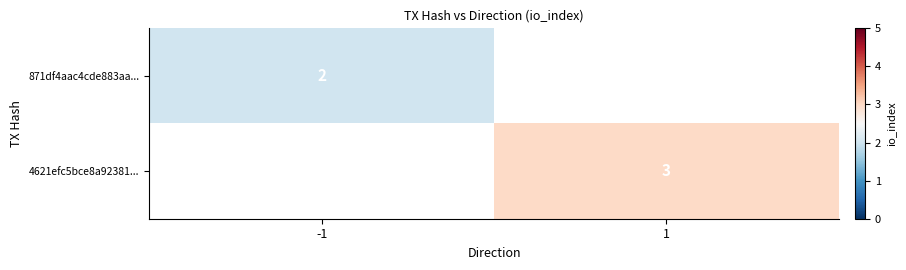

True or false: 4621efc5bce8a92381... has a value of 5.3 at 1.

False